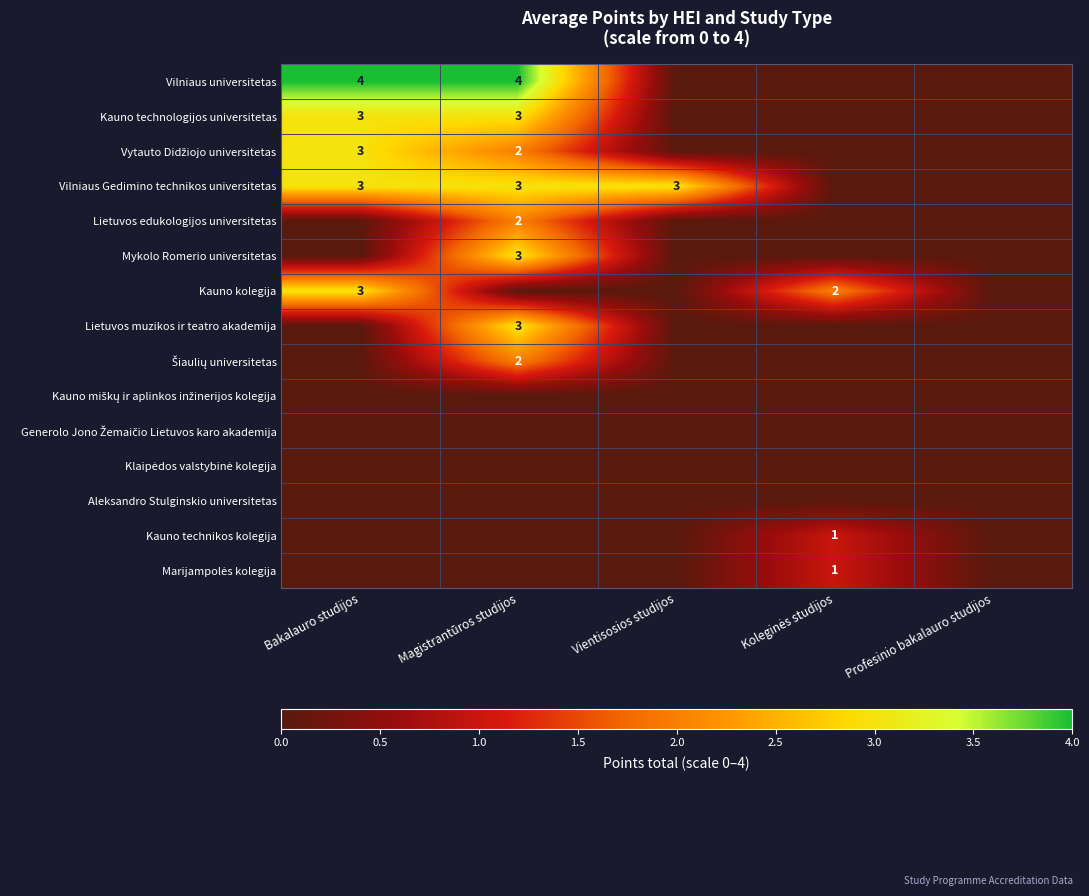

Is it true that Kauno kolegija equals 5 at Bakalauro studijos?

False